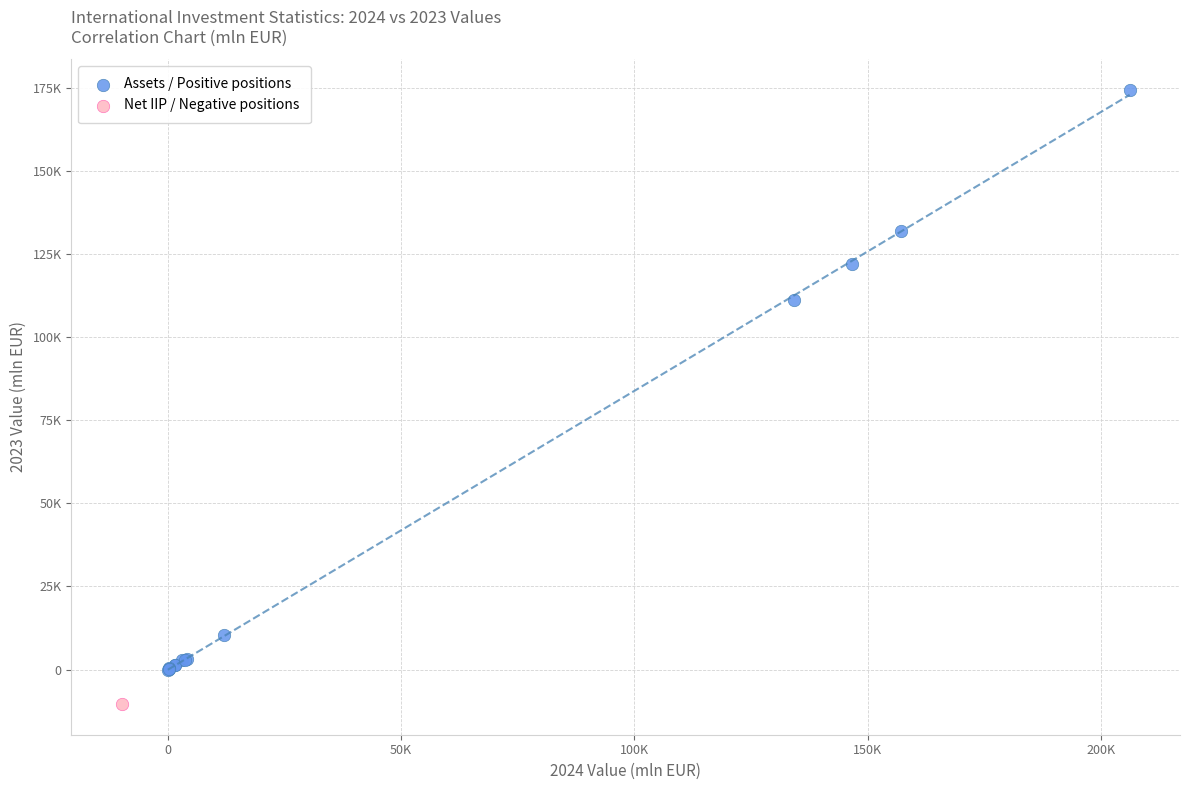

What are all the series names shown in the legend?

Assets / Positive positions, Net IIP / Negative positions